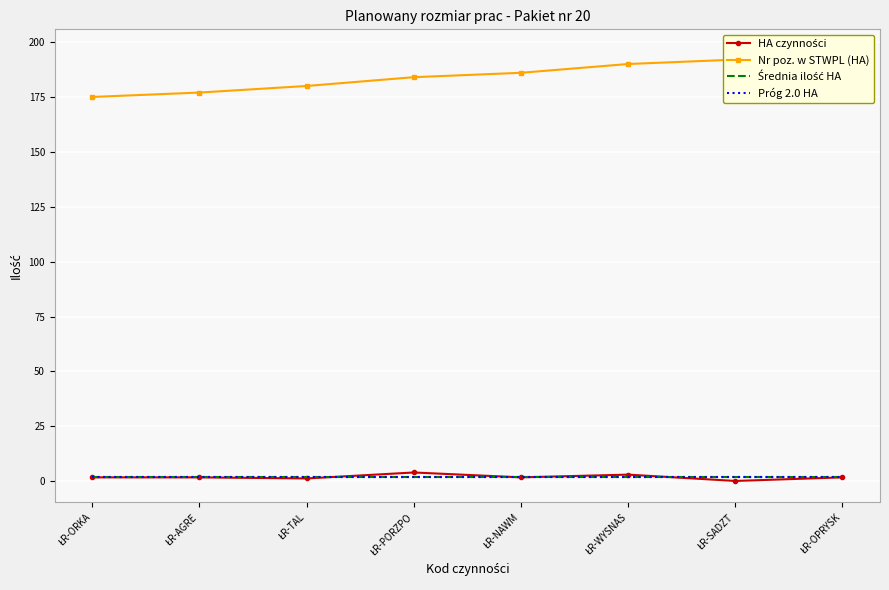

True or false: HA czynności and Średnia ilość HA cross at least once.

True